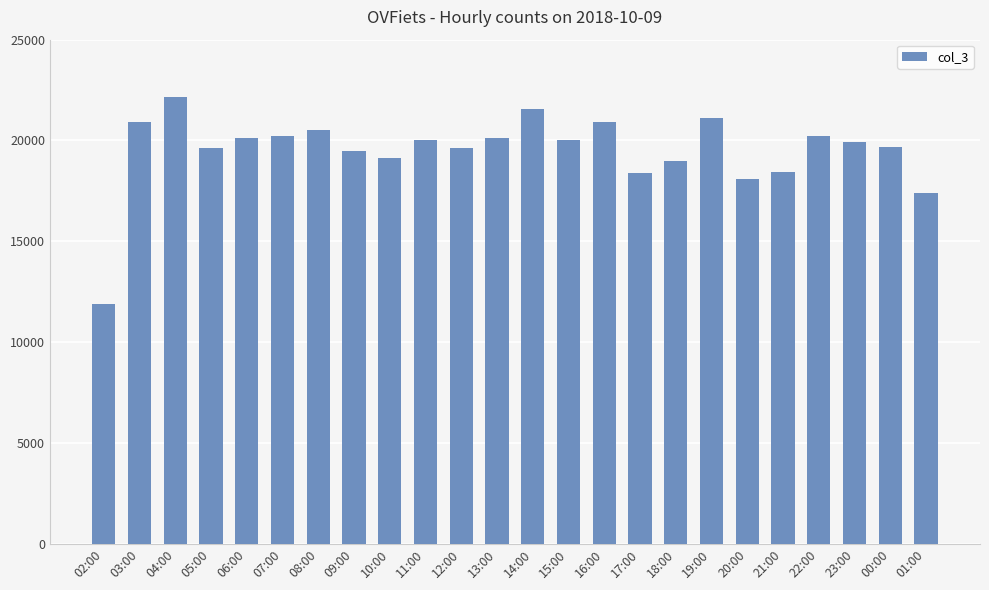

True or false: the data shows 18456 at 21:00.

True